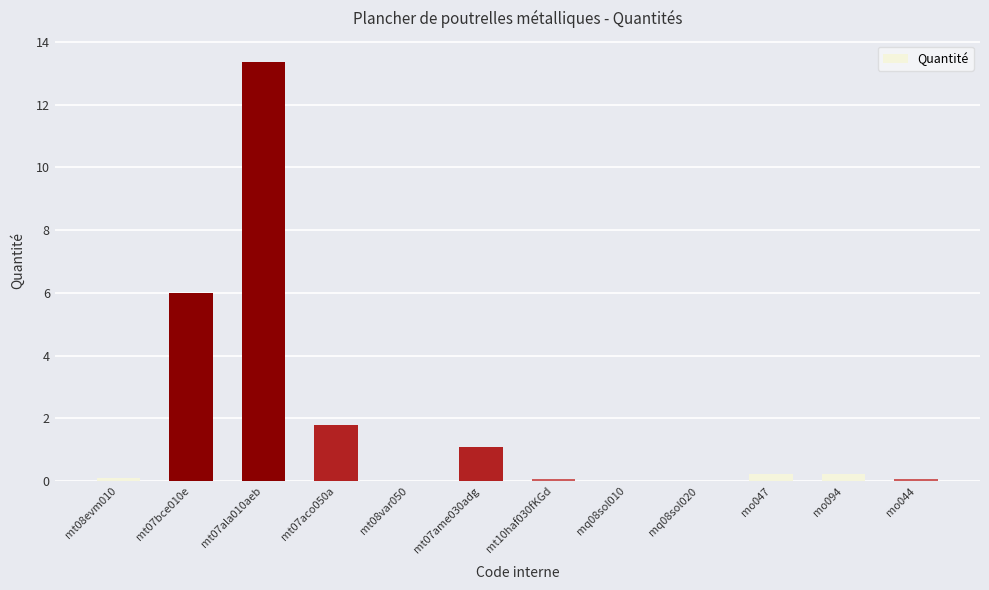

True or false: the data shows 0.0 at mq08sol020.

True